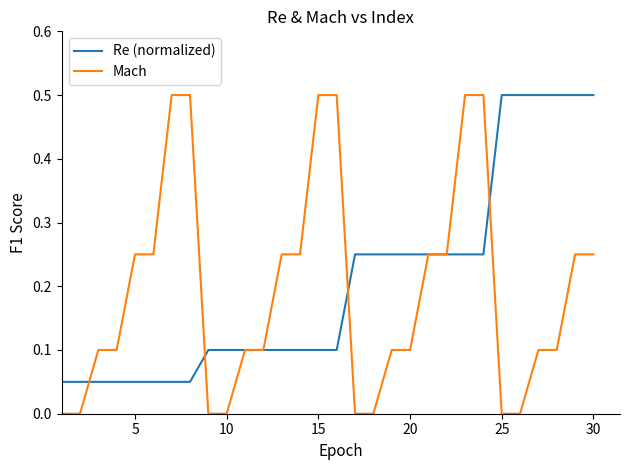

Does the chart have visible grid lines?

No